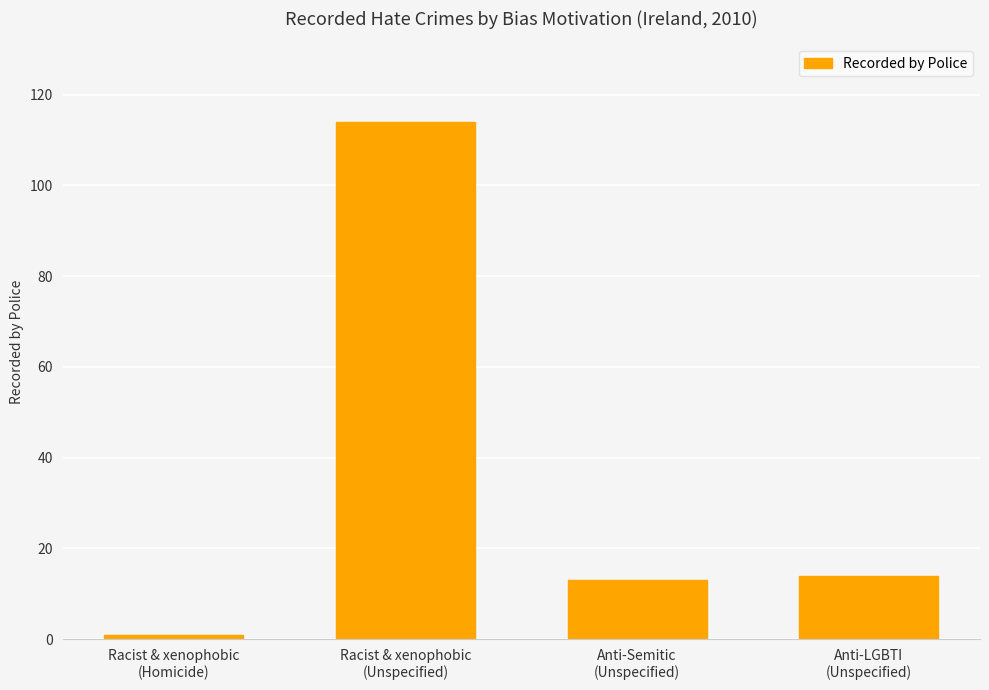

How many bars are there in total?

4